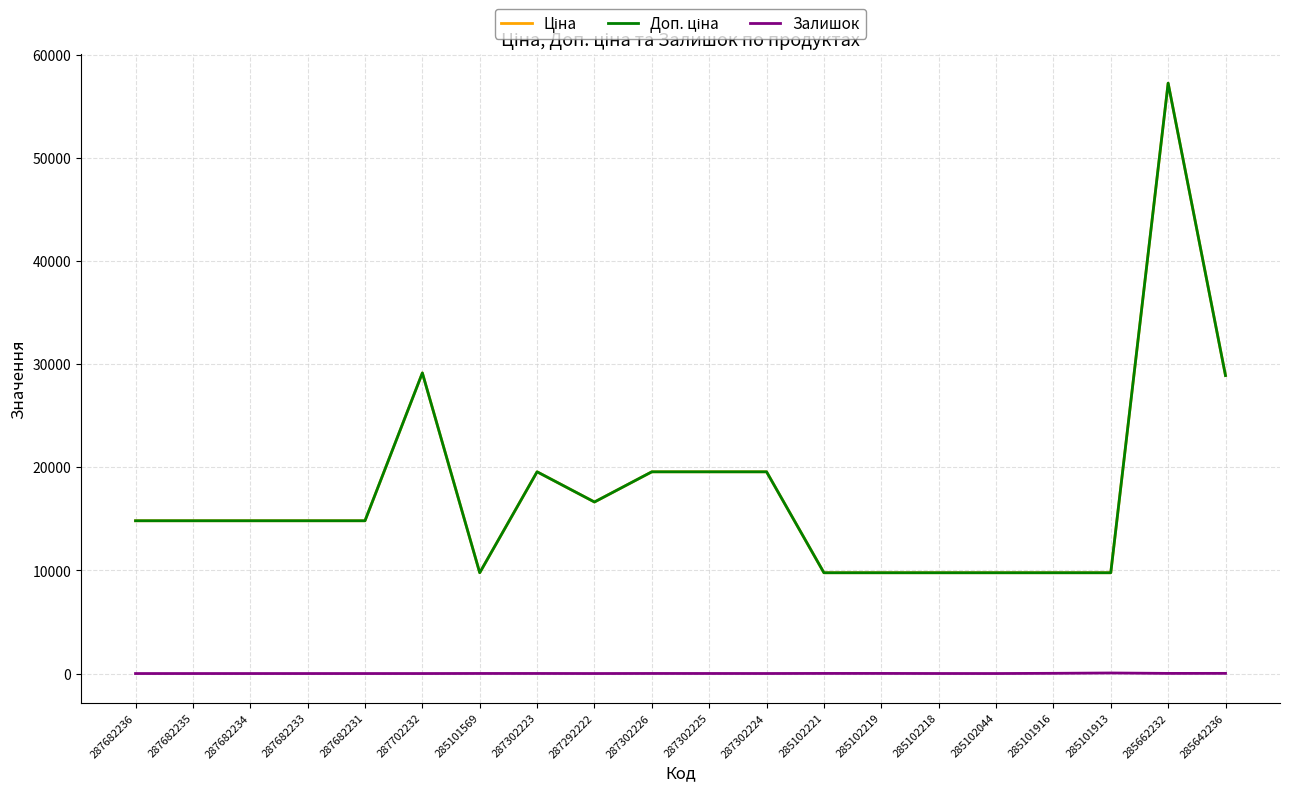

True or false: Залишок and Ціна cross at least once.

False